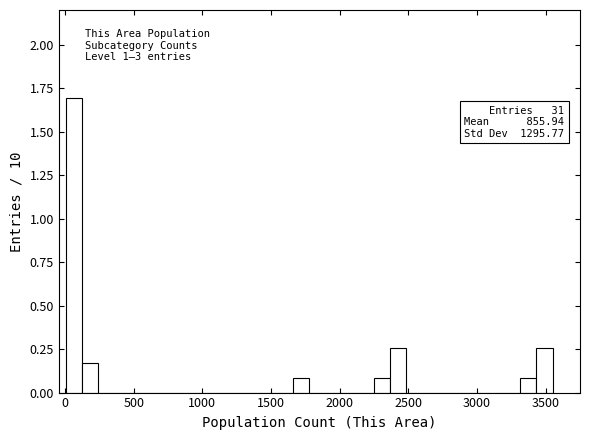

Read against the x-axis, roughly where is the centre of the tallest bar?

50